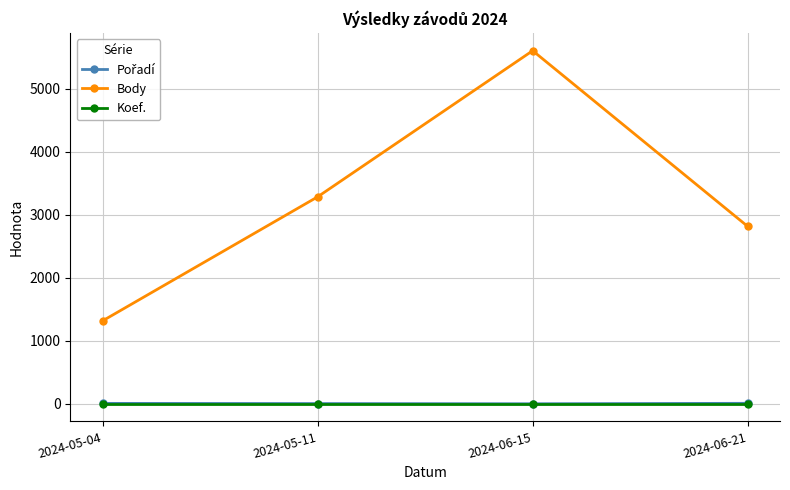

What is the spread (max minus min) of values at 2024-06-15?

5597